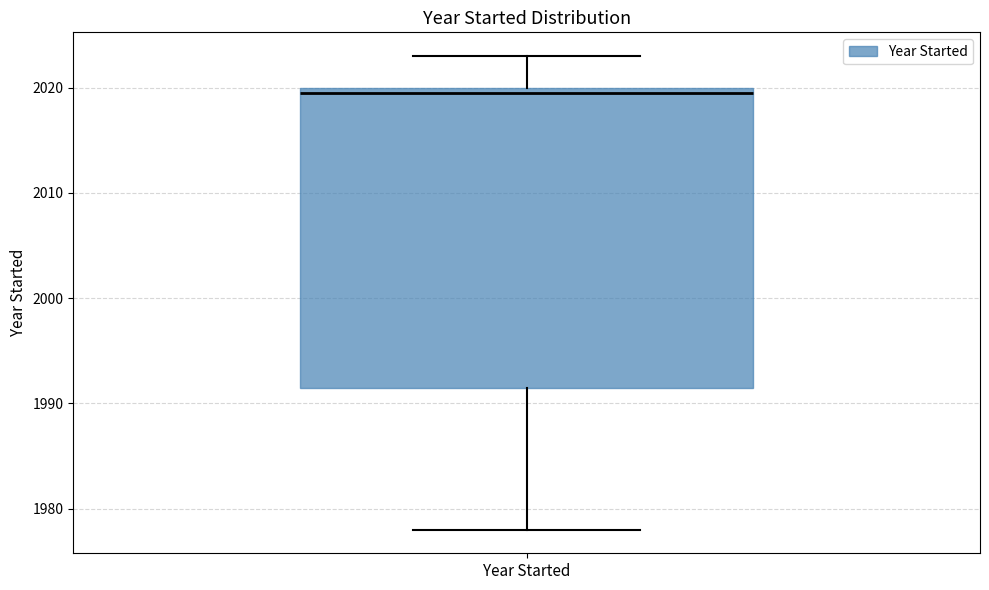

Where is the lower edge of the box for Year Started on the y-axis? The values are not printed on the chart, so give them approximately, as read against the axis.

1992